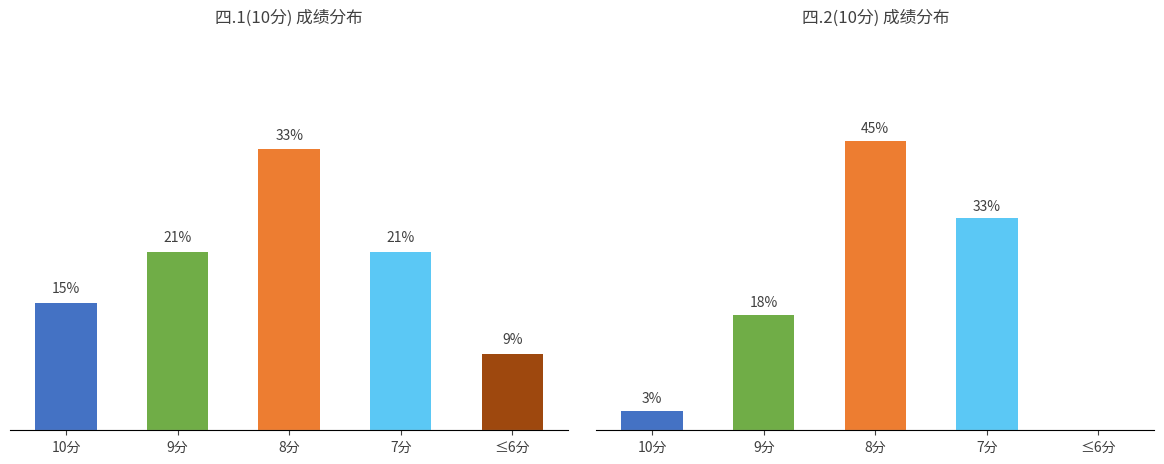

Which series has the largest total across all categories?

四.1(10分) 成绩分布